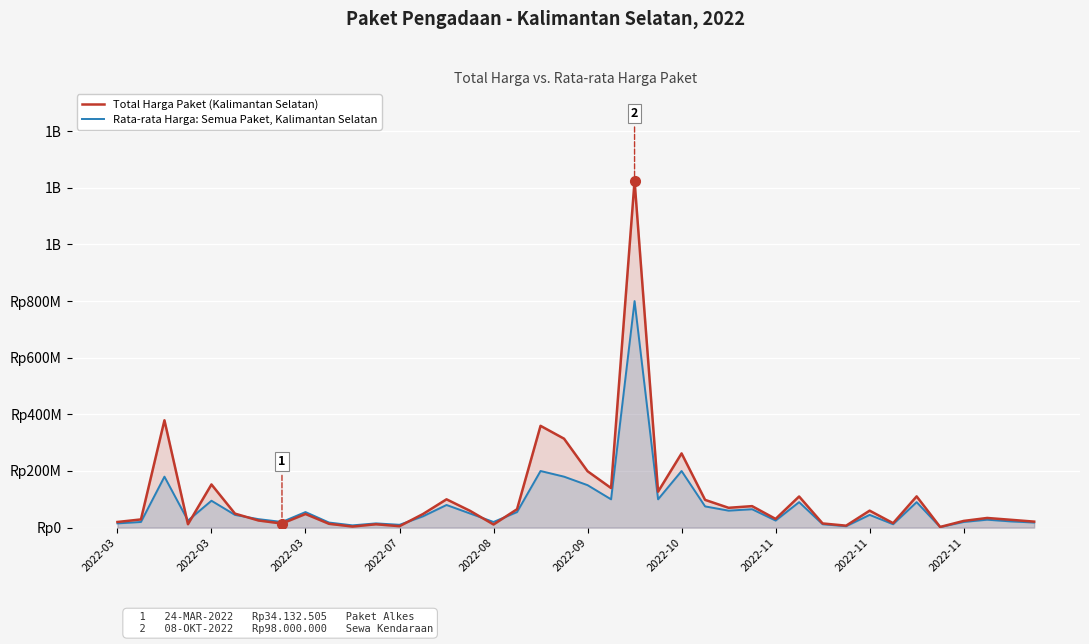

What is the minimum value for Total Harga Paket (Kalimantan Selatan)?

2395750